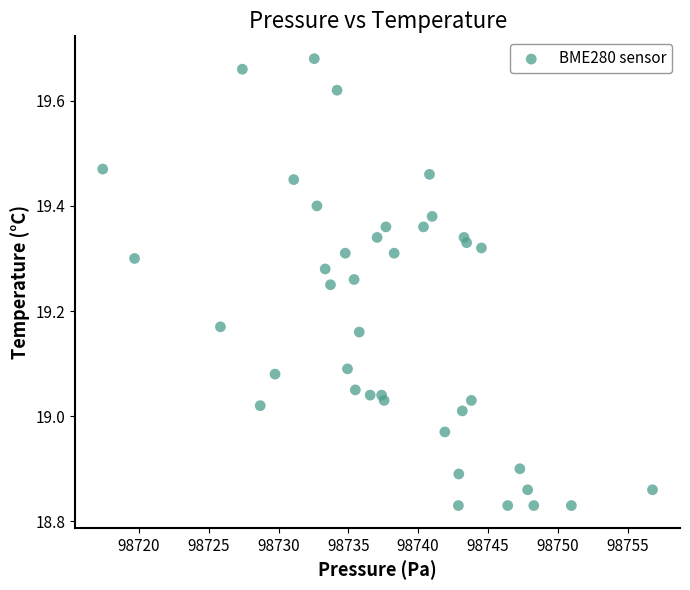

What is the range of X values (max minus min)?

39.4